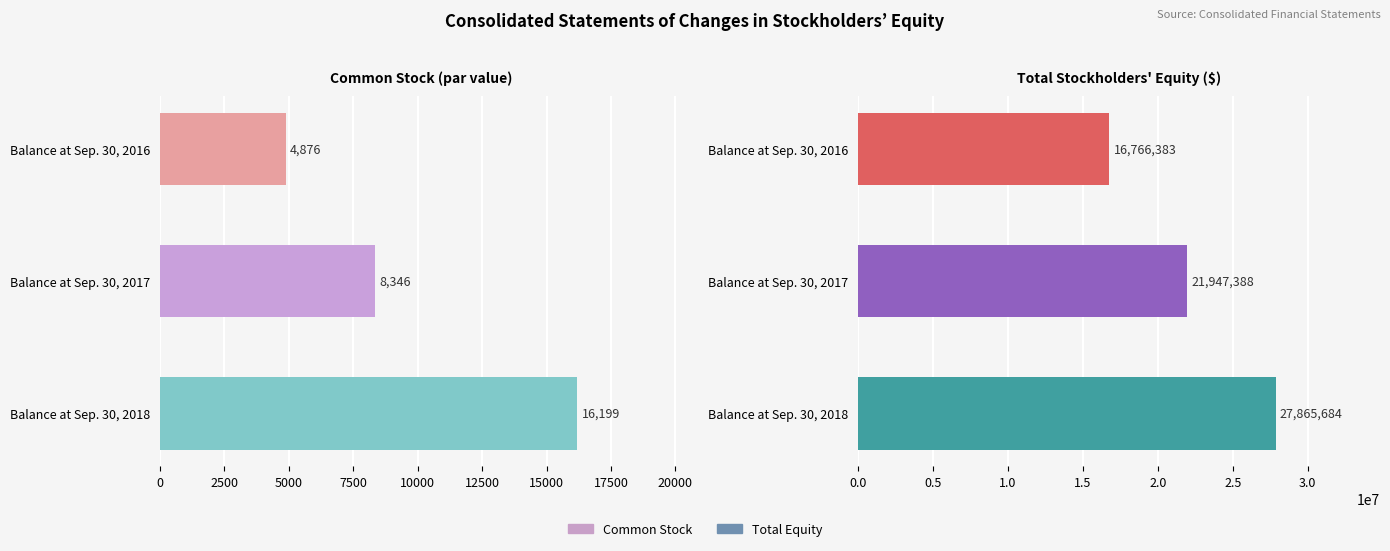

Reading left to right, extract all data points from this chart.

Common Stock: 4876	8346	16199
Total: 16766383	21947388	27865684